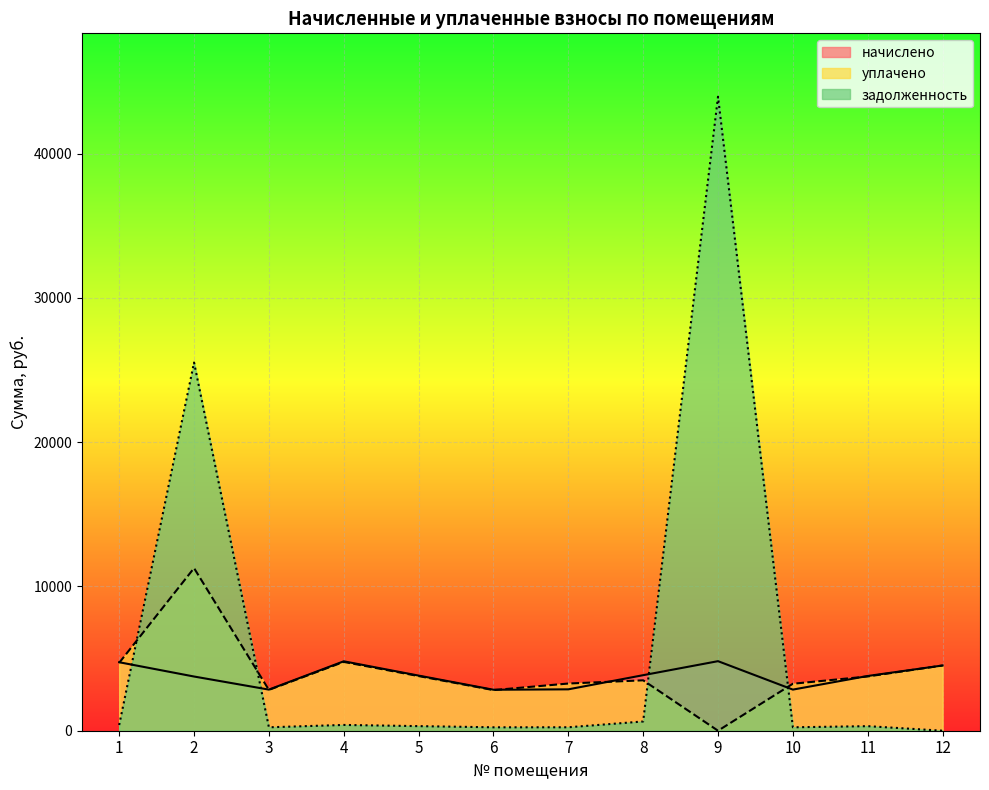

Reading left to right, what are all the values shown in this chart?

начислено: 4746.2	3756.4	2849.6	4811.0	3821.0	2840.4	2868.1	3848.9	4820.3	2849.6	3793.3	4520.3
уплачено: 4704.2	11269.2	2828.4	4768.4	3787.2	2815.2	3269.9	3494.0	0.0	3255.2	3759.7	4519.8
задолженность: 395.5	25519.4	237.5	400.9	318.4	236.7	239.0	641.5	43938.5	237.5	316.1	0.5